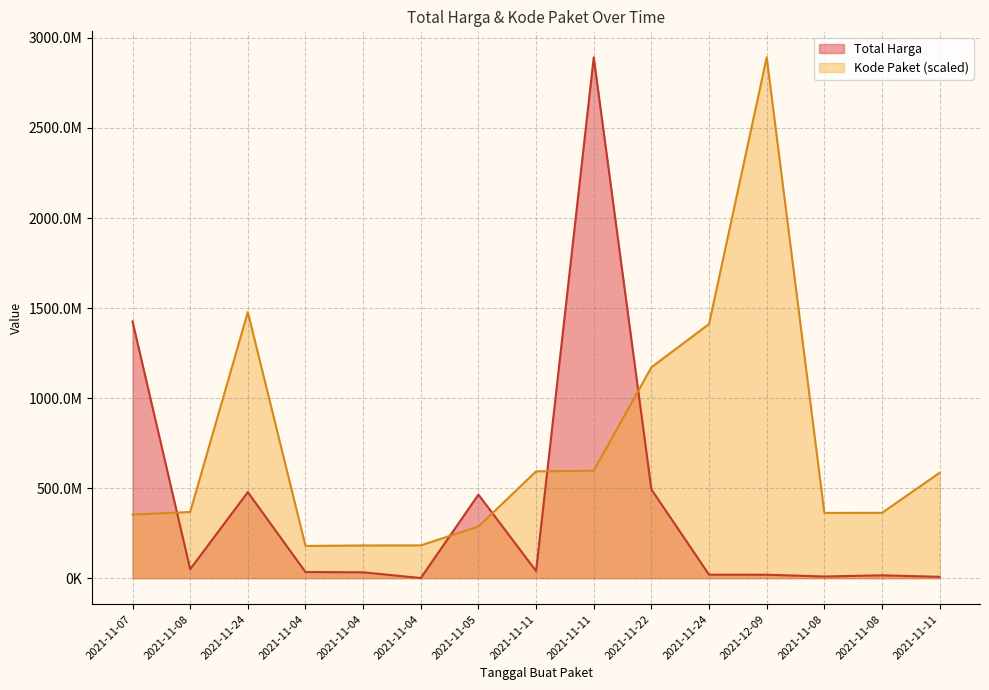

What is the difference between the highest and lowest values at 2021-11-24?

1000240024.8